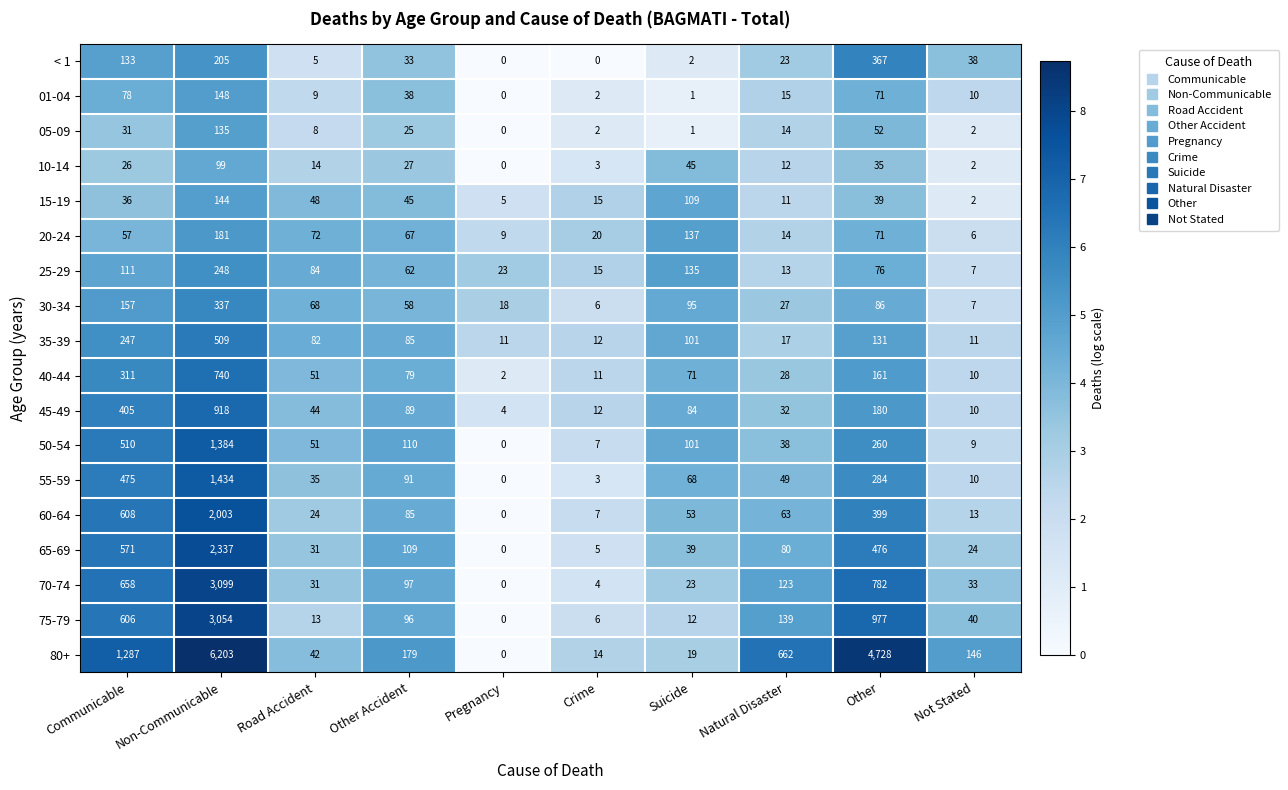

Which series changed the most between Crime and Not Stated?

80+